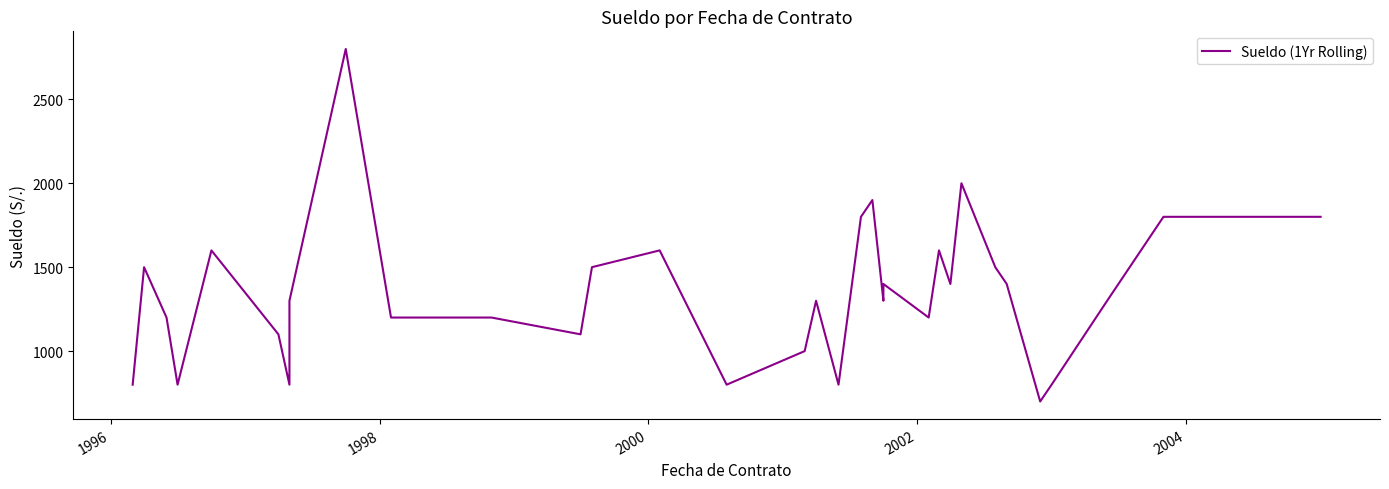

Is this an area chart (filled region under the line)?

No